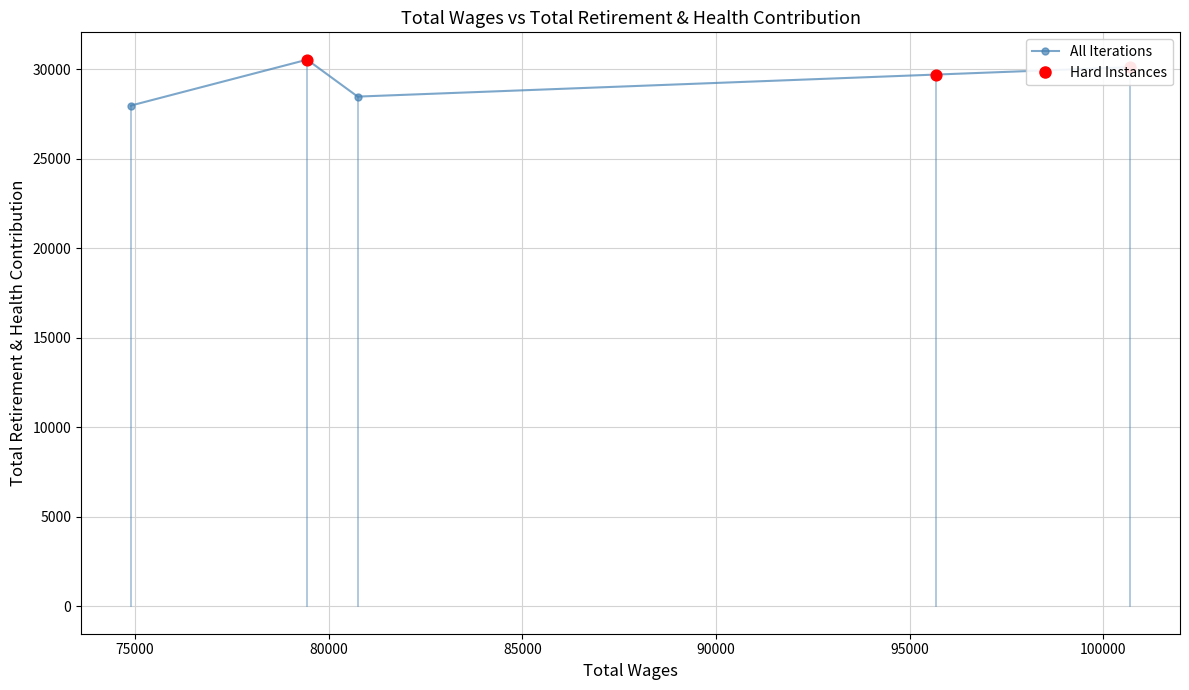

What is the difference between the maximum and minimum values?

2562